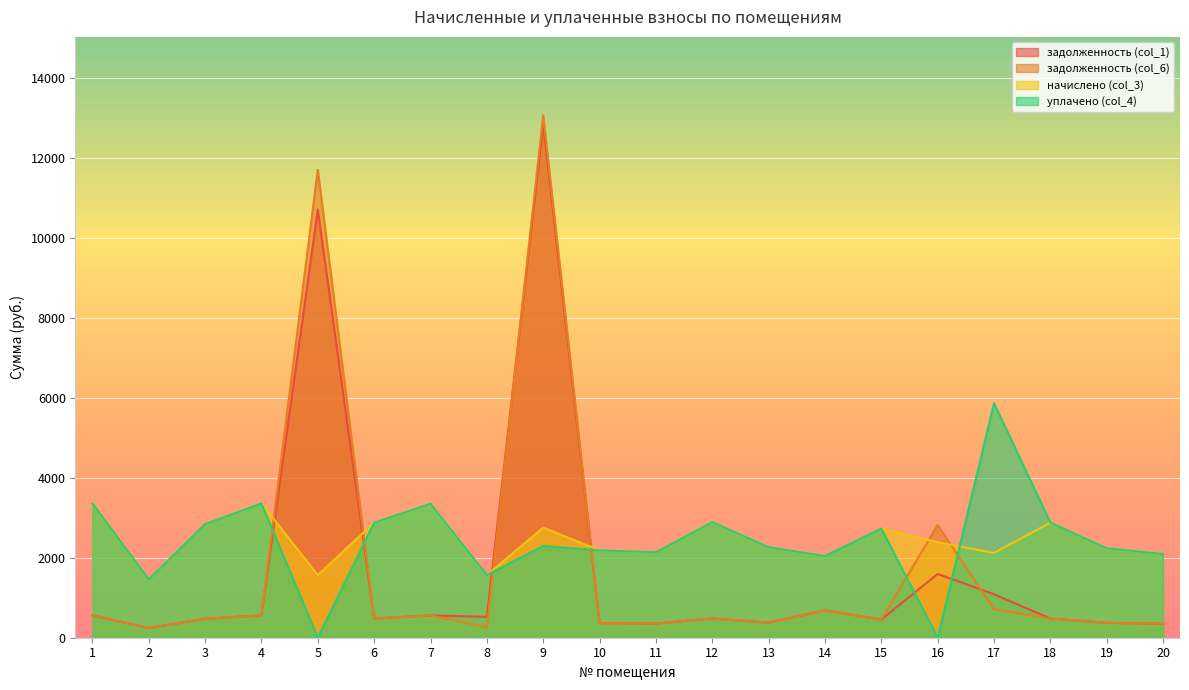

The начислено (col_3) series shows 1256.7 at 13. True or false?

False